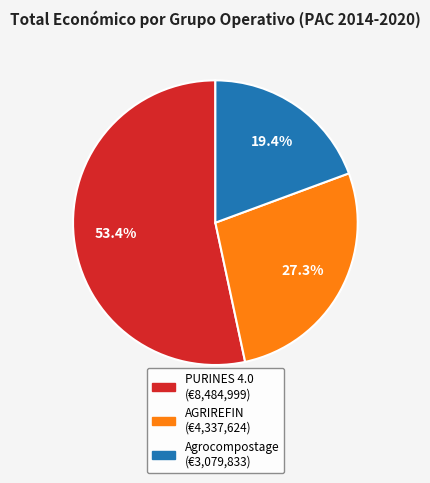

Is there a majority slice in this chart?

Yes